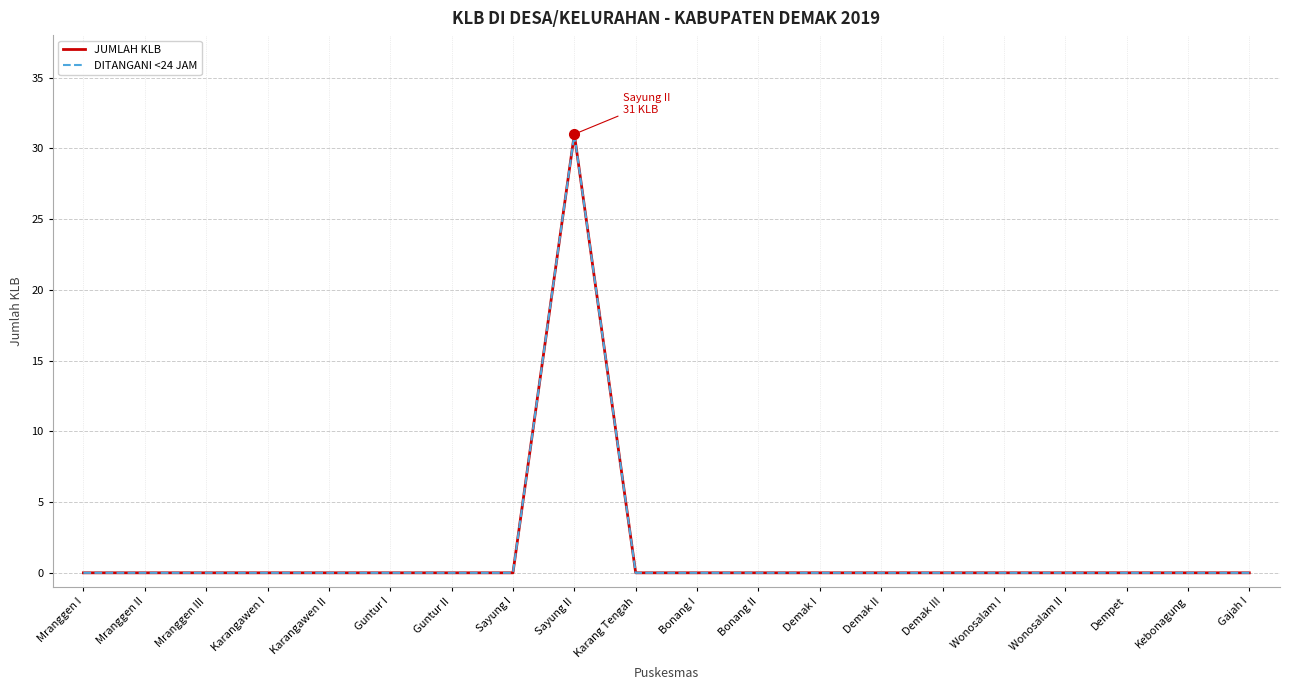

What is the maximum value for DITANGANI <24 JAM?

31